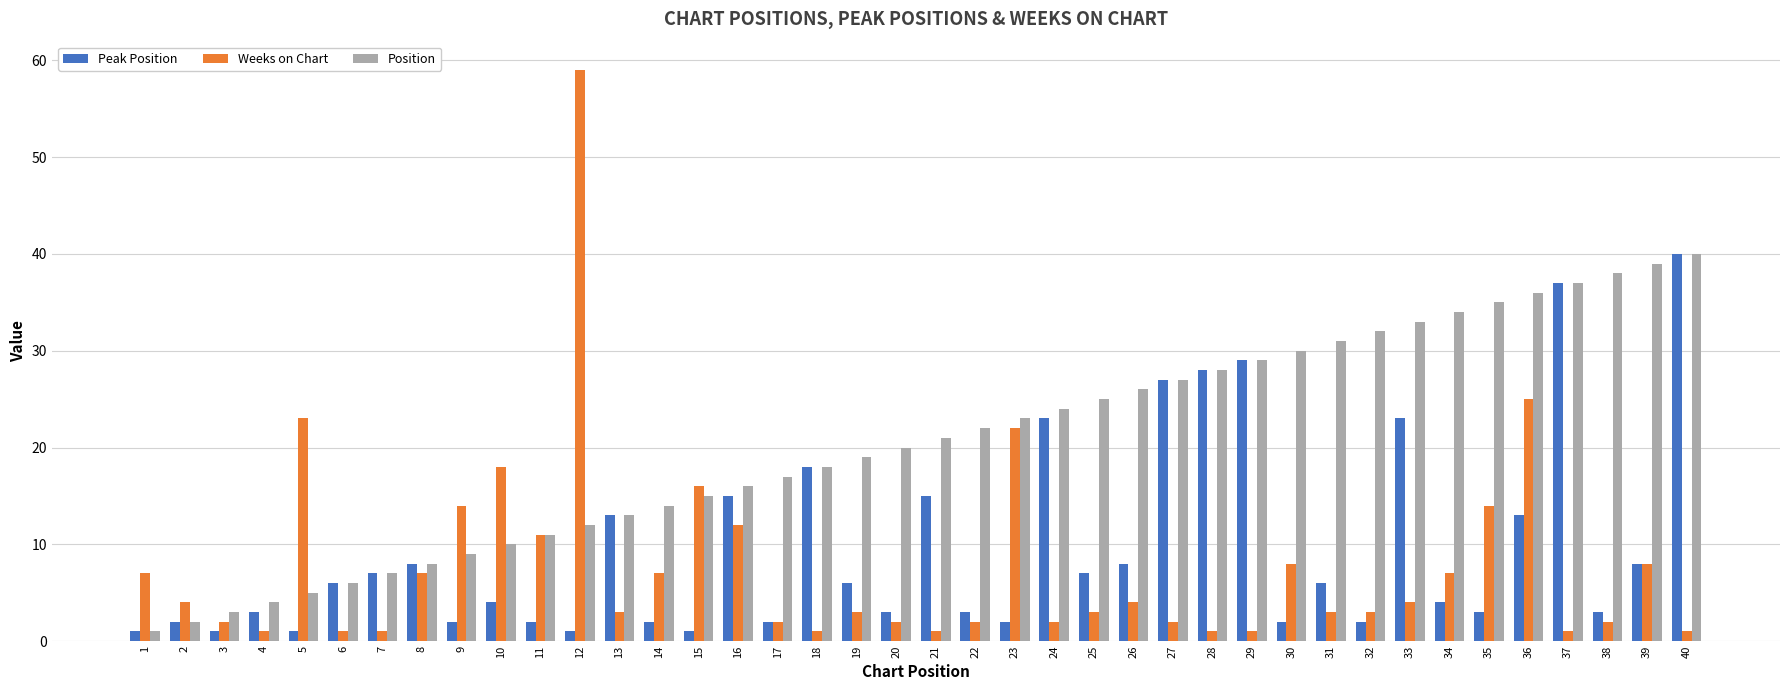

What is the difference between the second highest and minimum values in the Weeks on Chart series?

24